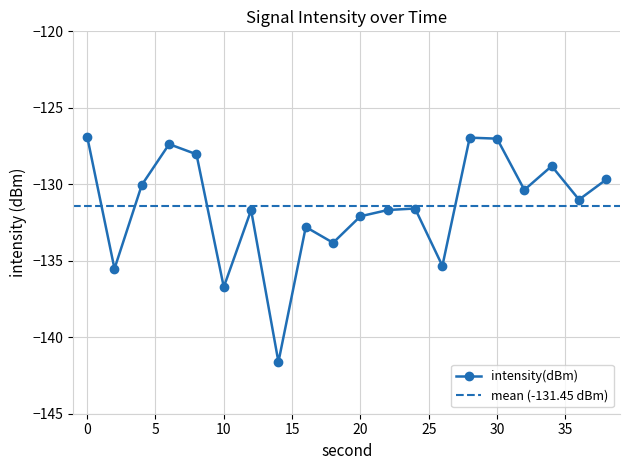

Reading left to right, list all the values displayed in this chart.

0=-126.9	2=-135.5	4=-130.0	6=-127.4	8=-128.0	10=-136.7	12=-131.7	14=-141.6	16=-132.8	18=-133.8	20=-132.1	22=-131.7	24=-131.6	26=-135.3	28=-127.0	30=-127.0	32=-130.4	34=-128.8	36=-131.0	38=-129.7